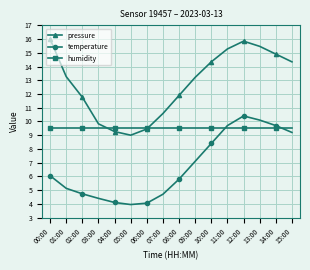

What is the label of the 8th point from the left?

07:00